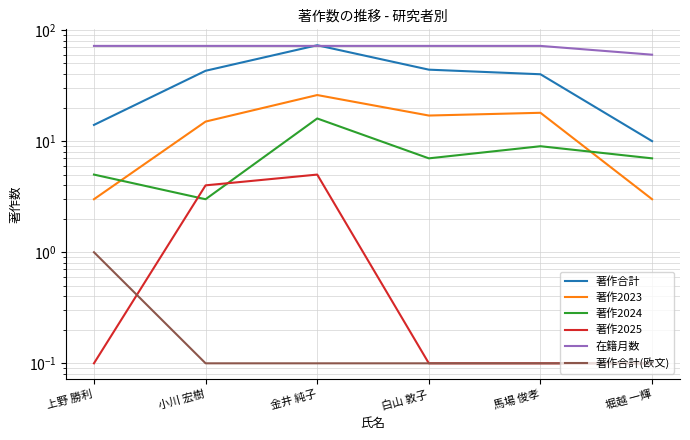

What is the average value of the 著作2023 series?

13.7